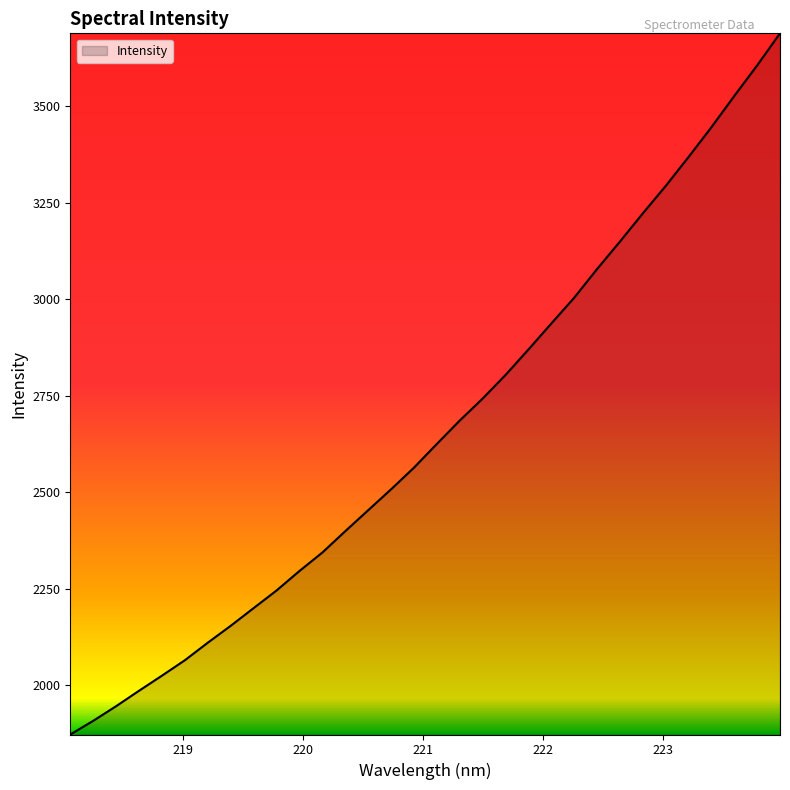

What is the greatest value displayed?

3689.0